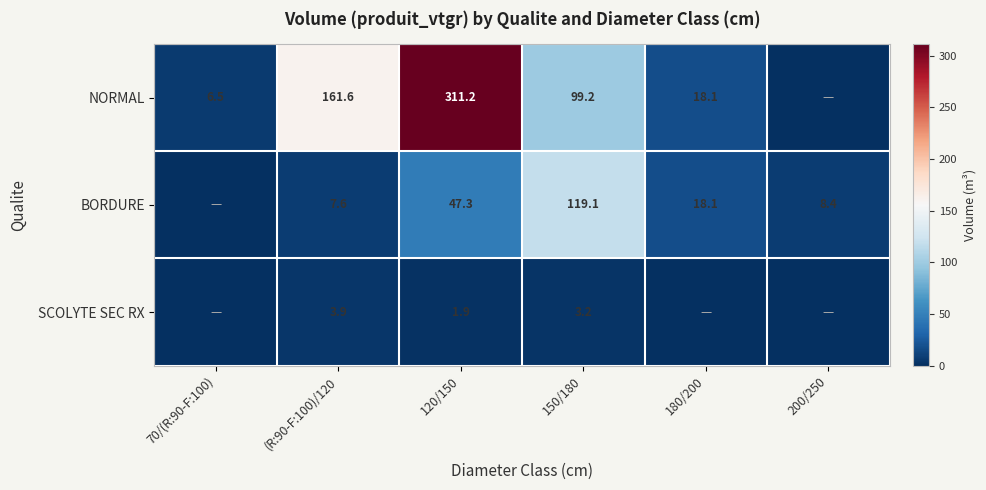

What is the total value across all series at 120/150?

360.4